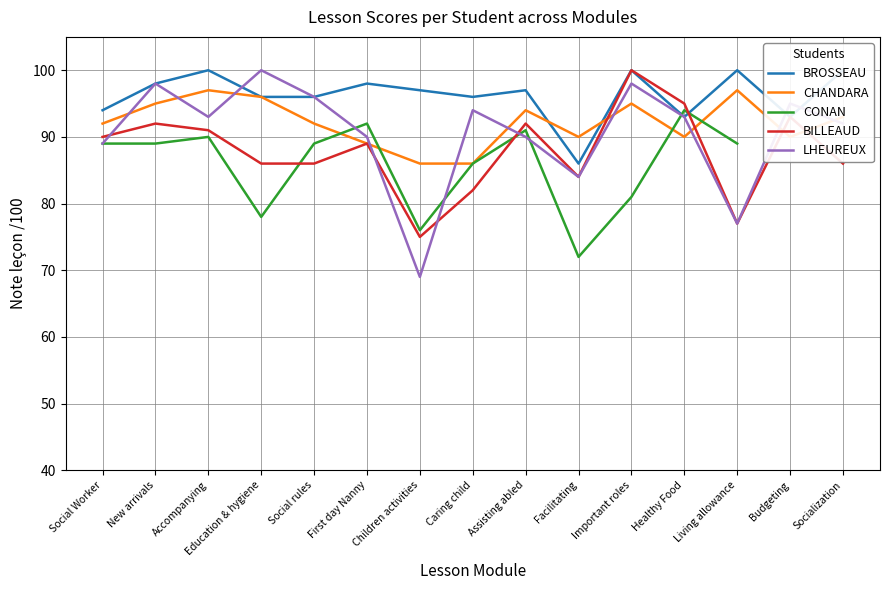

What are all the series names shown in the legend?

BROSSEAU, CHANDARA, CONAN, BILLEAUD, LHEUREUX